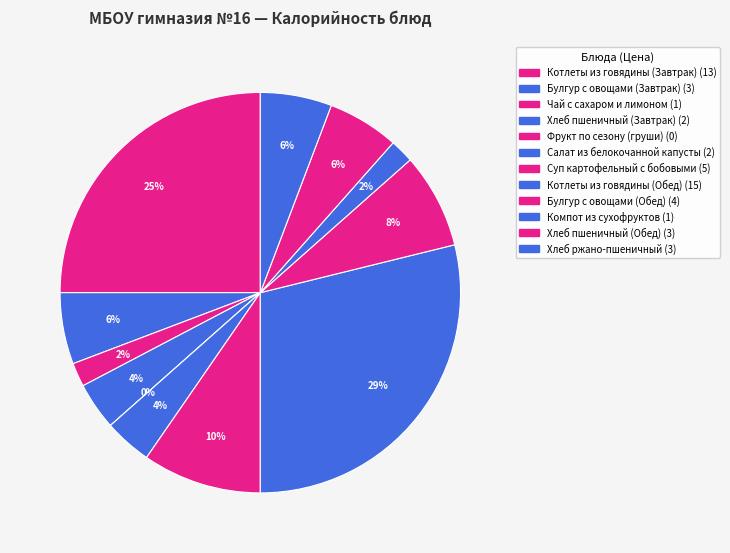

What percentage is the Котлеты из говядины (Завтрак) slice, to the nearest percent?

25%